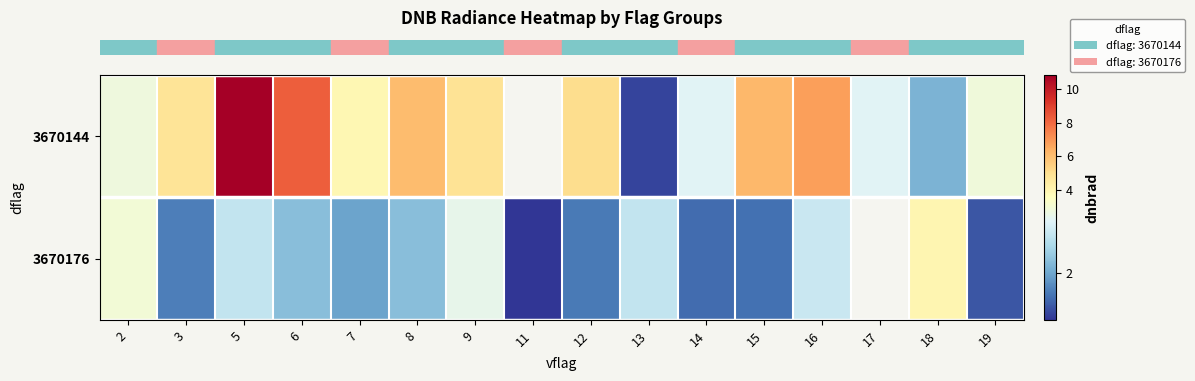

What is the maximum value for row_0?

10.8